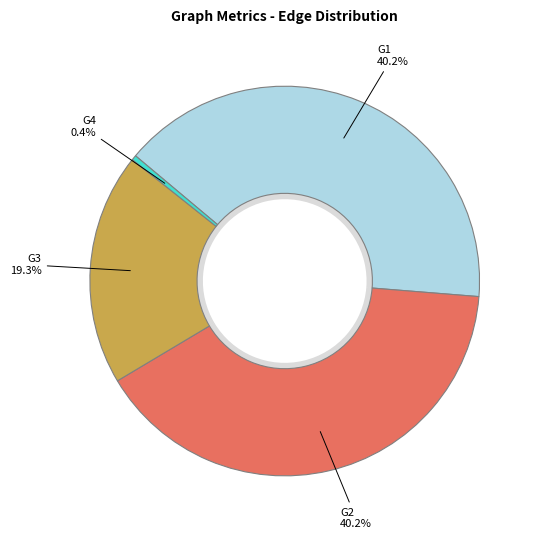

What is the largest slice in the pie chart?

G2-G2